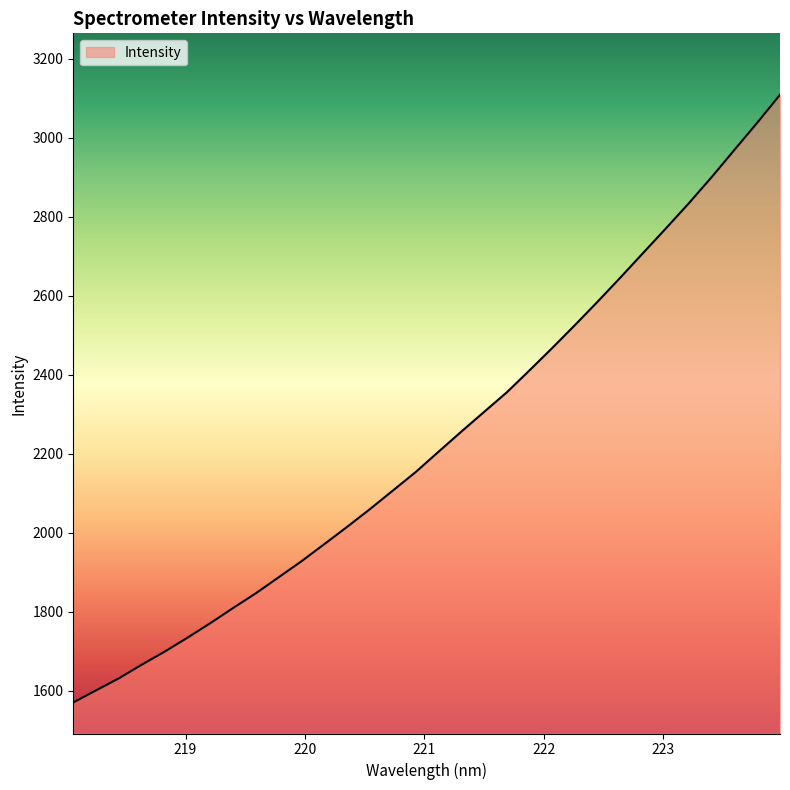

What is the difference between the maximum and minimum values?

1538.1